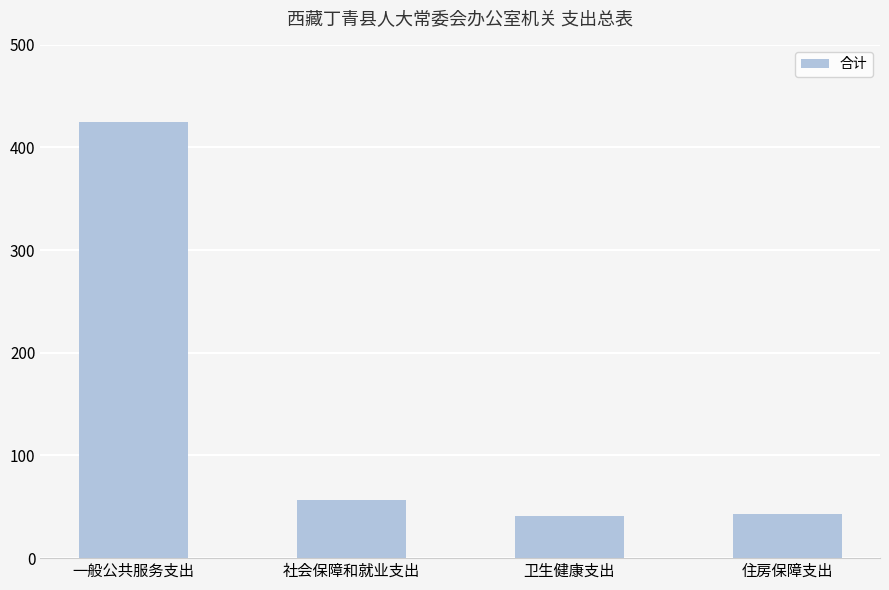

What is the change in value from 卫生健康支出 to 住房保障支出?

+1.9